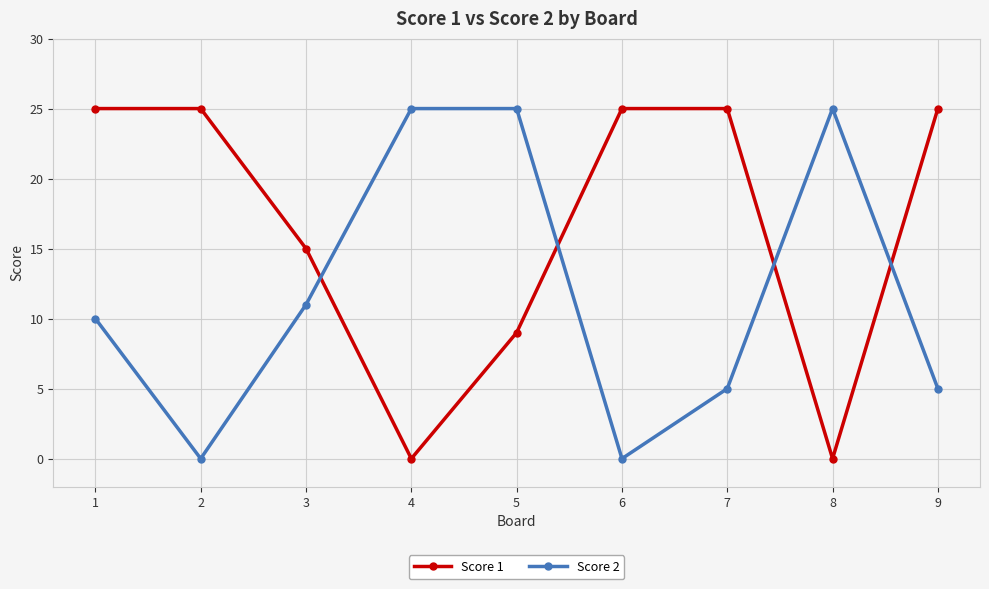

Which series ends up on top after the final intersection of Score 2 and Score 1?

Score 1